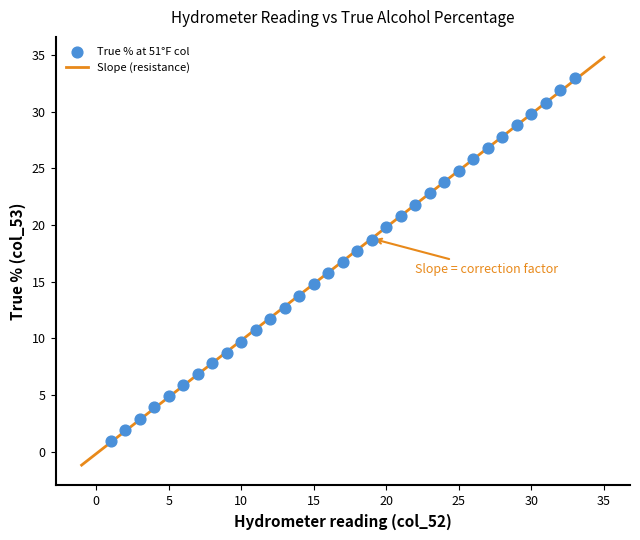

What is the range of Y values (max minus min)?

32.1